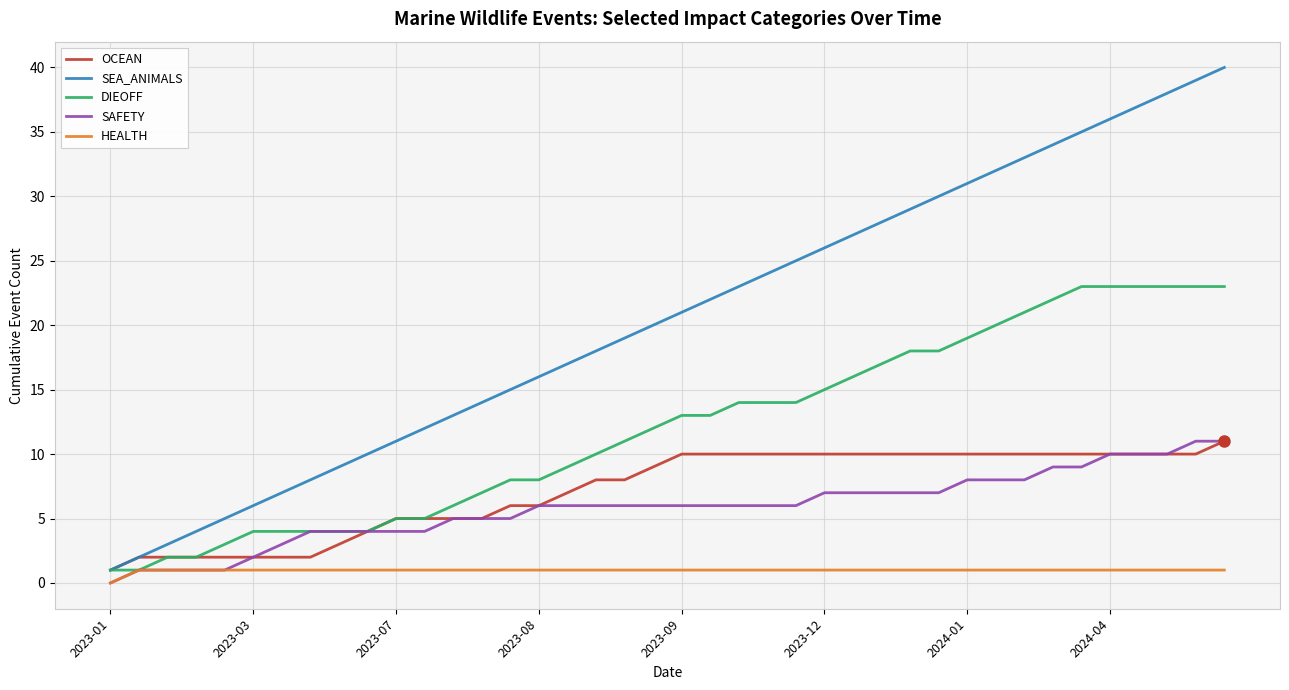

Reading left to right, list all the values displayed in this chart.

OCEAN: 1	2	2	2	2	2	2	2	3	4	5	5	5	5	6	6	7	8	8	9	10	10	10	10	10	10	10	10	10	10	10	10	10	10	10	10	10	10	10	11
SEA_ANIMALS: 1	2	3	4	5	6	7	8	9	10	11	12	13	14	15	16	17	18	19	20	21	22	23	24	25	26	27	28	29	30	31	32	33	34	35	36	37	38	39	40
DIEOFF: 1	1	2	2	3	4	4	4	4	4	5	5	6	7	8	8	9	10	11	12	13	13	14	14	14	15	16	17	18	18	19	20	21	22	23	23	23	23	23	23
SAFETY: 0	1	1	1	1	2	3	4	4	4	4	4	5	5	5	6	6	6	6	6	6	6	6	6	6	7	7	7	7	7	8	8	8	9	9	10	10	10	11	11
HEALTH: 0	1	1	1	1	1	1	1	1	1	1	1	1	1	1	1	1	1	1	1	1	1	1	1	1	1	1	1	1	1	1	1	1	1	1	1	1	1	1	1